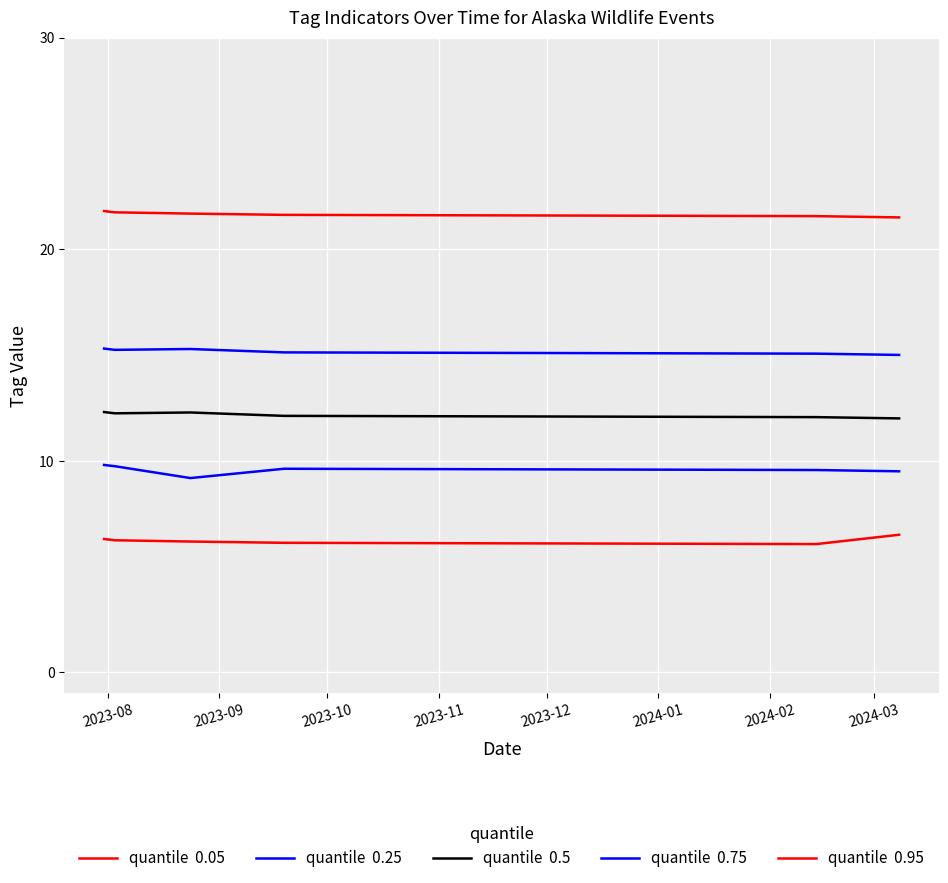

What is the sum of all quantile  0.95 values?

129.9